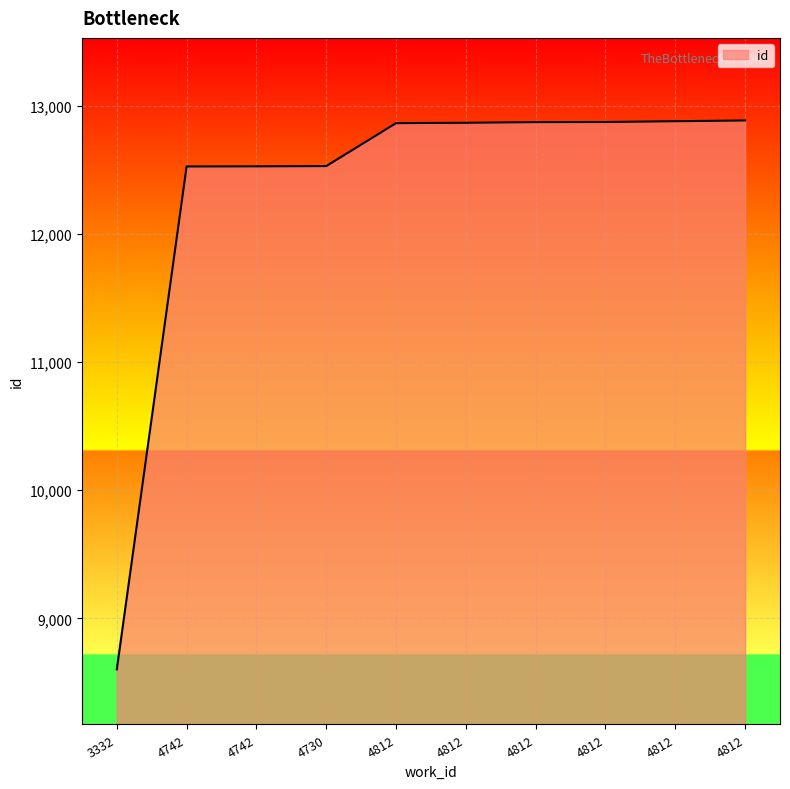

Which has a higher value, 4730 or 4812?

4812